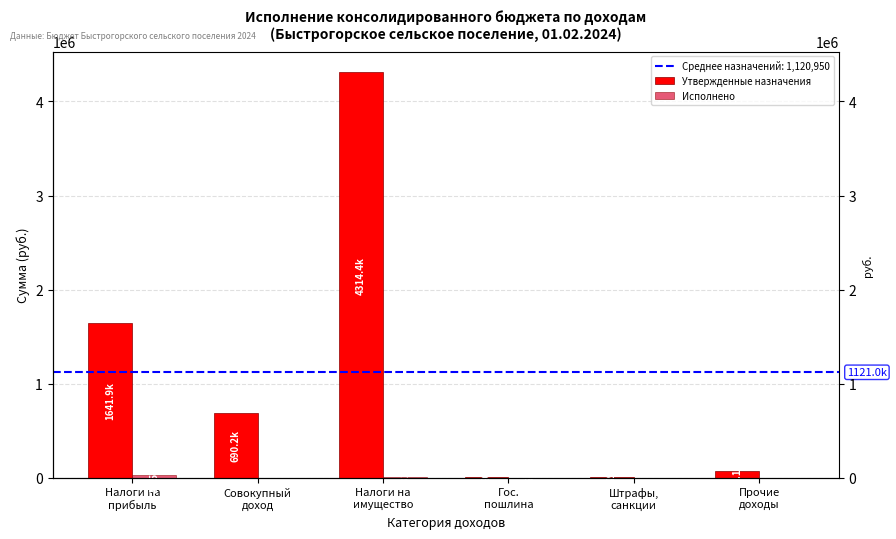

At which label does Исполнено reach its peak?

Налоги на
прибыль